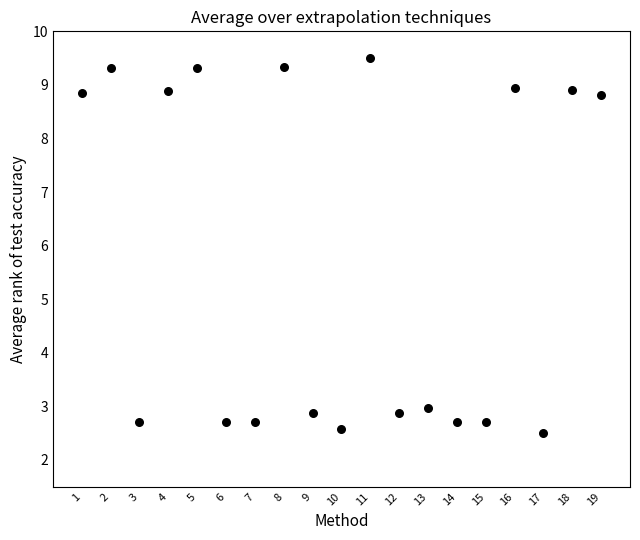

What is the range of Y values (max minus min)?

7.0